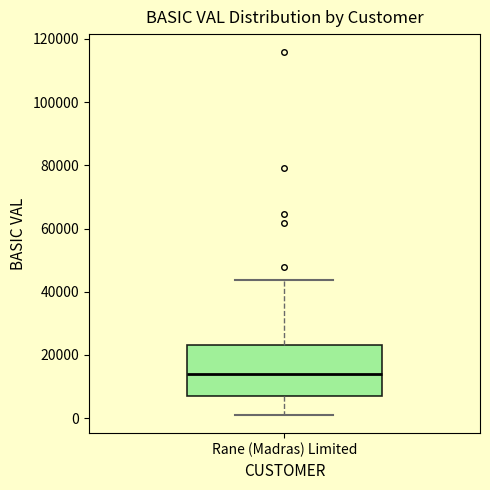

Read this box plot against the y-axis: the position of the median line, the range covered by the box, and the ends of both whiskers. The values are not printed on the chart, so give them approximately, as read against the axis.

median 14000, box 8000 to 24000, whiskers 0 to 44000